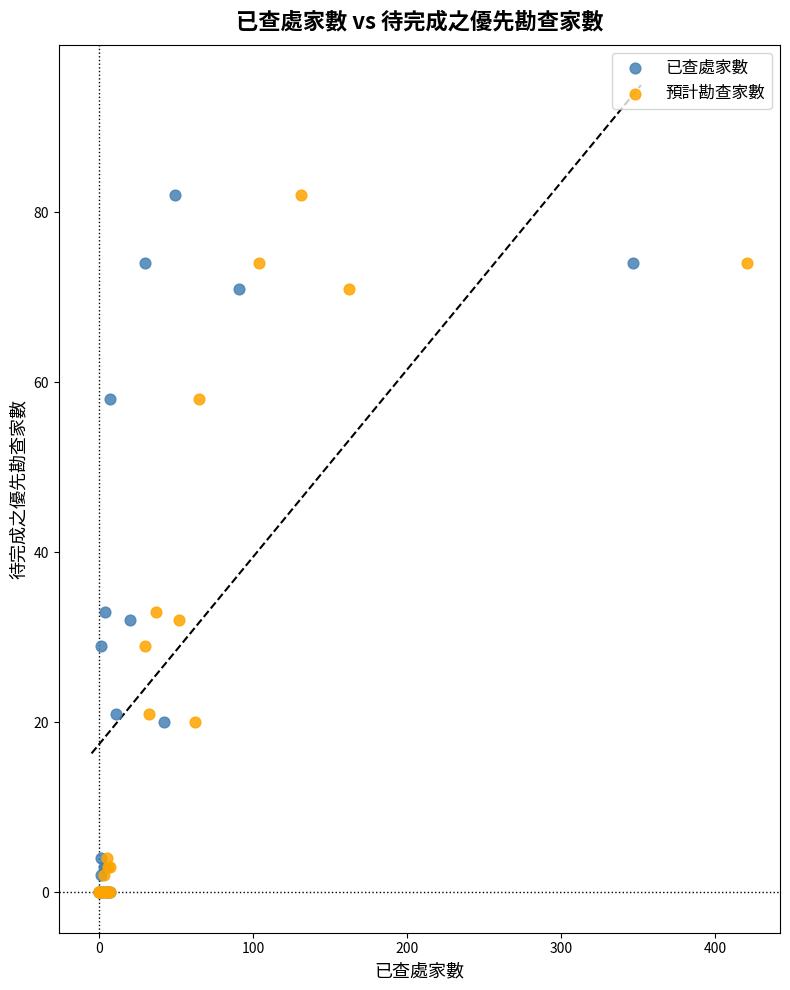

What are all the series names shown in the legend?

已查處家數, 預計勘查家數